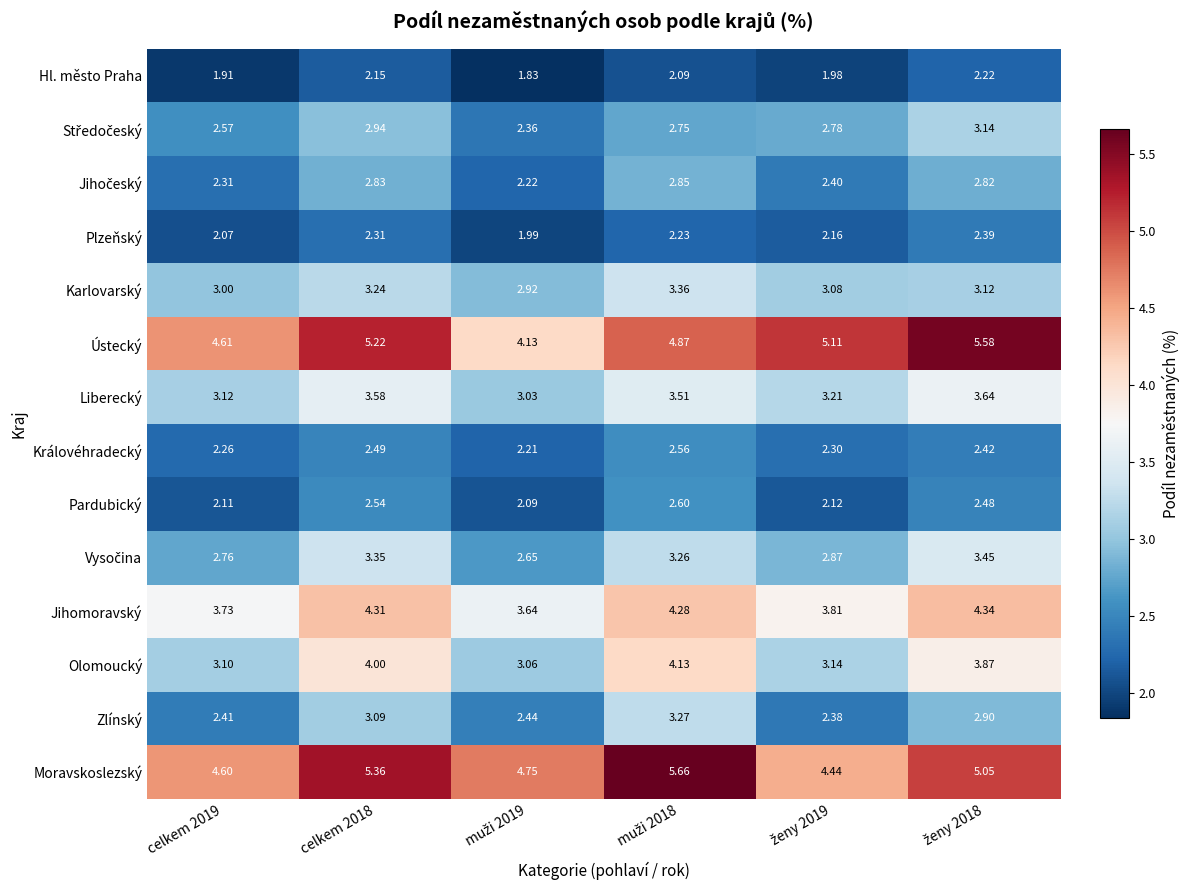

Which series has the largest total across all categories?

Moravskoslezský